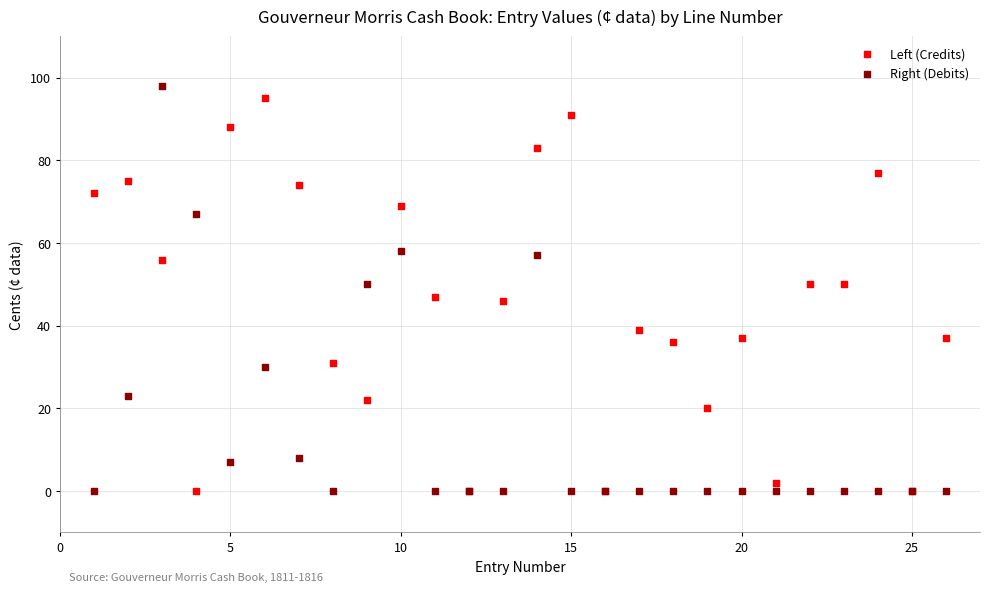

What are all the series names shown in the legend?

Left (Credits), Right (Debits)